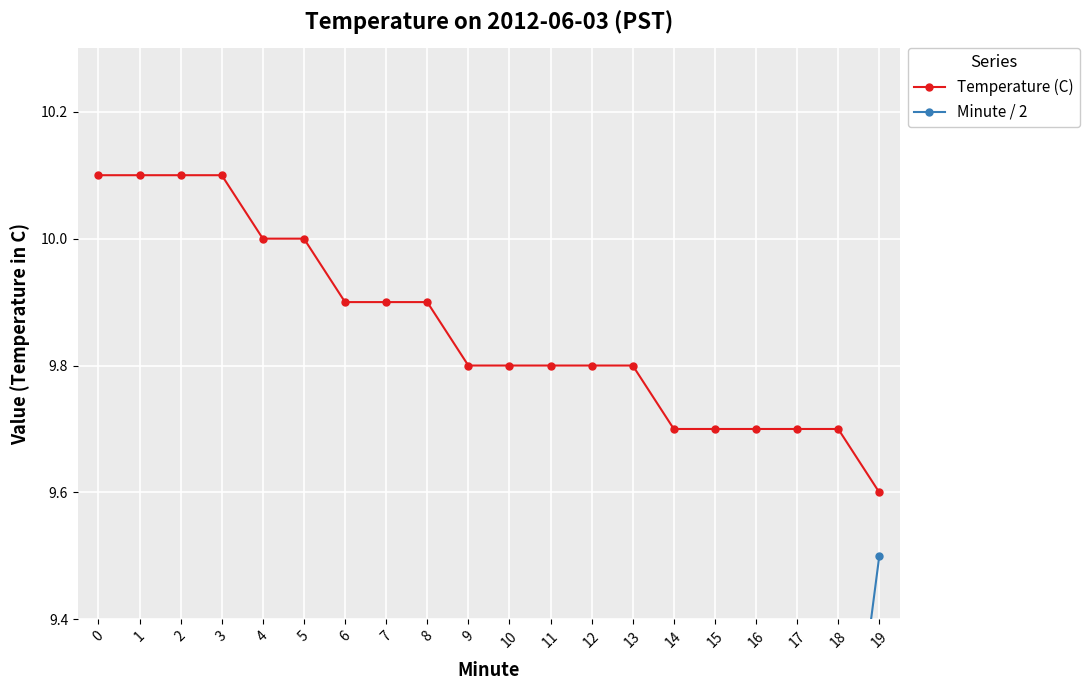

The value of Minute / 2 at 2 is 1.0. True or false?

True